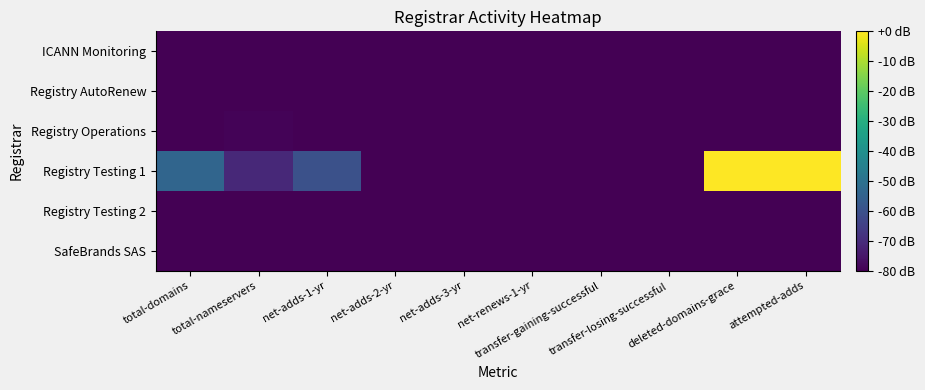

Reading right to left, list all the values displayed in this chart.

ICANN Monitoring: attempted-adds=-114.8	deleted-domains-grace=-114.8	transfer-losing-successful=-114.8	transfer-gaining-successful=-114.8	net-renews-1-yr=-114.8	net-adds-3-yr=-114.8	net-adds-2-yr=-114.8	net-adds-1-yr=-114.8	total-nameservers=-114.8	total-domains=-114.8
Registry AutoRenew: attempted-adds=-114.8	deleted-domains-grace=-114.8	transfer-losing-successful=-114.8	transfer-gaining-successful=-114.8	net-renews-1-yr=-114.8	net-adds-3-yr=-114.8	net-adds-2-yr=-114.8	net-adds-1-yr=-114.8	total-nameservers=-114.8	total-domains=-114.8
Registry Operations: attempted-adds=-114.8	deleted-domains-grace=-114.8	transfer-losing-successful=-114.8	transfer-gaining-successful=-114.8	net-renews-1-yr=-114.8	net-adds-3-yr=-114.8	net-adds-2-yr=-114.8	net-adds-1-yr=-114.8	total-nameservers=-79.2	total-domains=-94.8
Registry Testing 1: attempted-adds=-0.0	deleted-domains-grace=-0.0	transfer-losing-successful=-114.8	transfer-gaining-successful=-114.8	net-renews-1-yr=-114.8	net-adds-3-yr=-114.8	net-adds-2-yr=-114.8	net-adds-1-yr=-60.2	total-nameservers=-70.7	total-domains=-54.0
Registry Testing 2: attempted-adds=-114.8	deleted-domains-grace=-114.8	transfer-losing-successful=-114.8	transfer-gaining-successful=-114.8	net-renews-1-yr=-114.8	net-adds-3-yr=-114.8	net-adds-2-yr=-114.8	net-adds-1-yr=-114.8	total-nameservers=-114.8	total-domains=-85.3
SafeBrands SAS: attempted-adds=-114.8	deleted-domains-grace=-114.8	transfer-losing-successful=-114.8	transfer-gaining-successful=-114.8	net-renews-1-yr=-114.8	net-adds-3-yr=-114.8	net-adds-2-yr=-114.8	net-adds-1-yr=-114.8	total-nameservers=-114.8	total-domains=-114.8